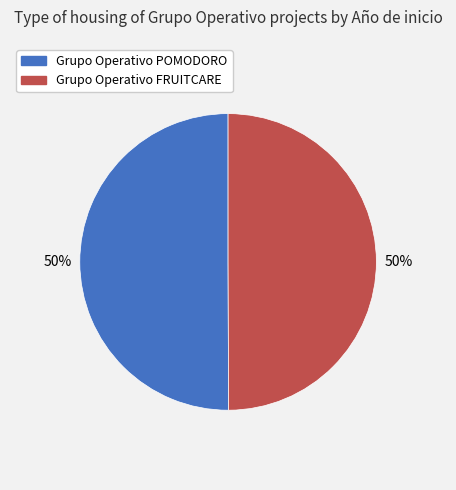

To the nearest percent, what portion does Grupo Operativo FRUITCARE represent?

50%